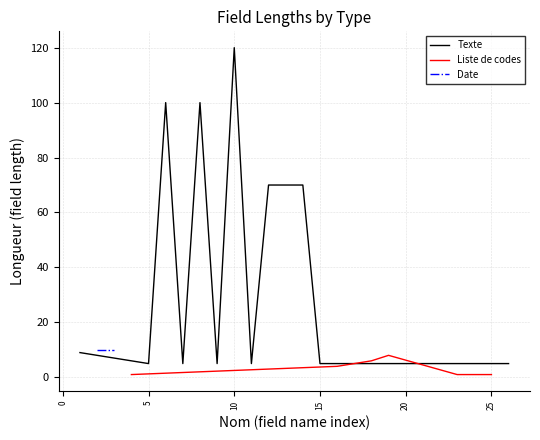

What is the approximate value of Longueur (Texte) at 14?

70